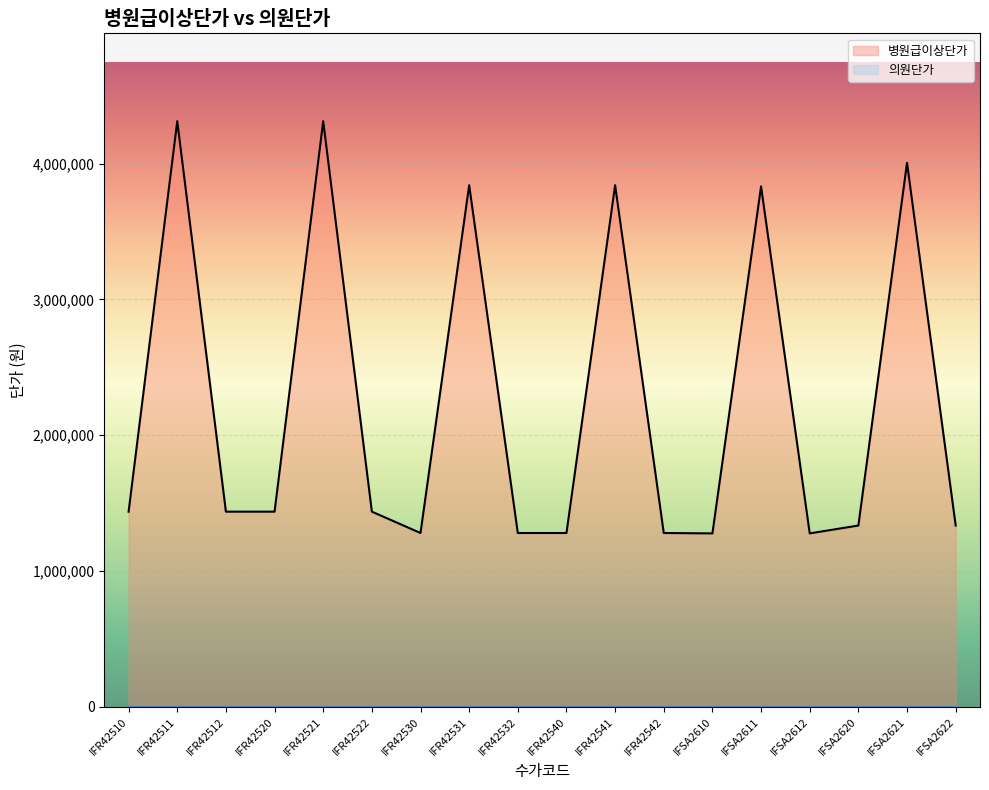

The value of 의원단가 at IFR42542 is 0. True or false?

True